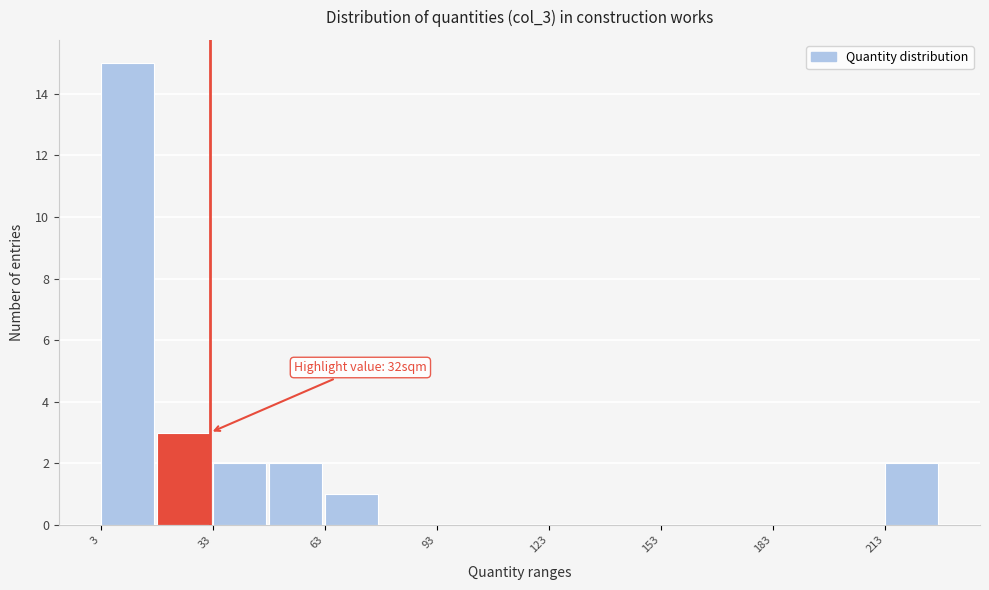

Around what value on the x-axis is the tallest bar? Give the approximate position of its centre, as read against the axis.

10